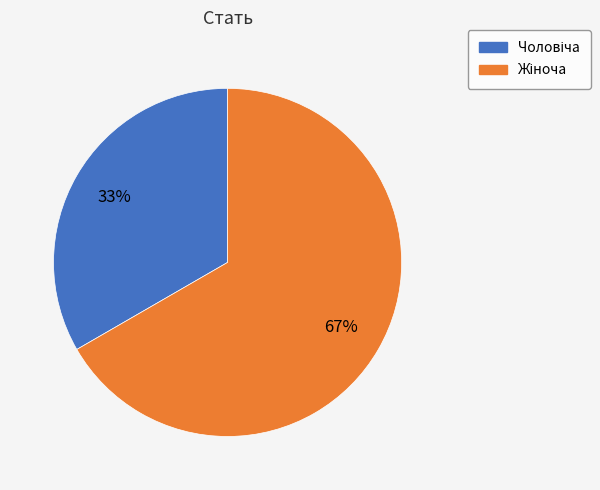

Does any single category account for the majority?

Yes